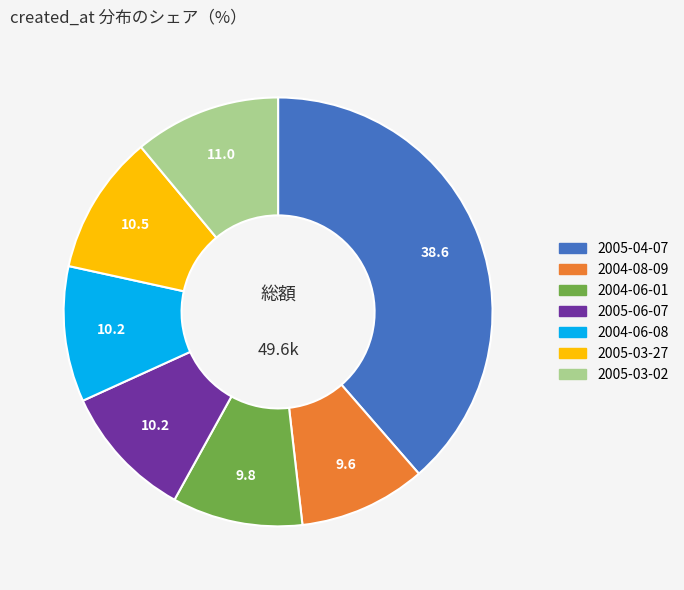

Is there a majority slice in this chart?

No